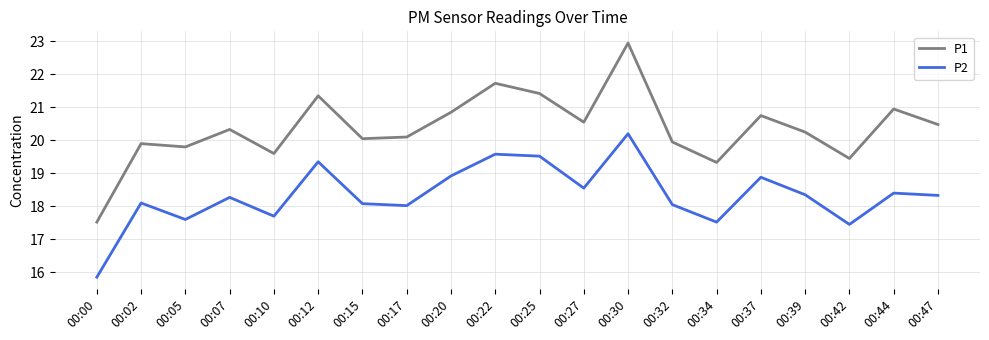

How many interior local valleys does the P2 series have?

6